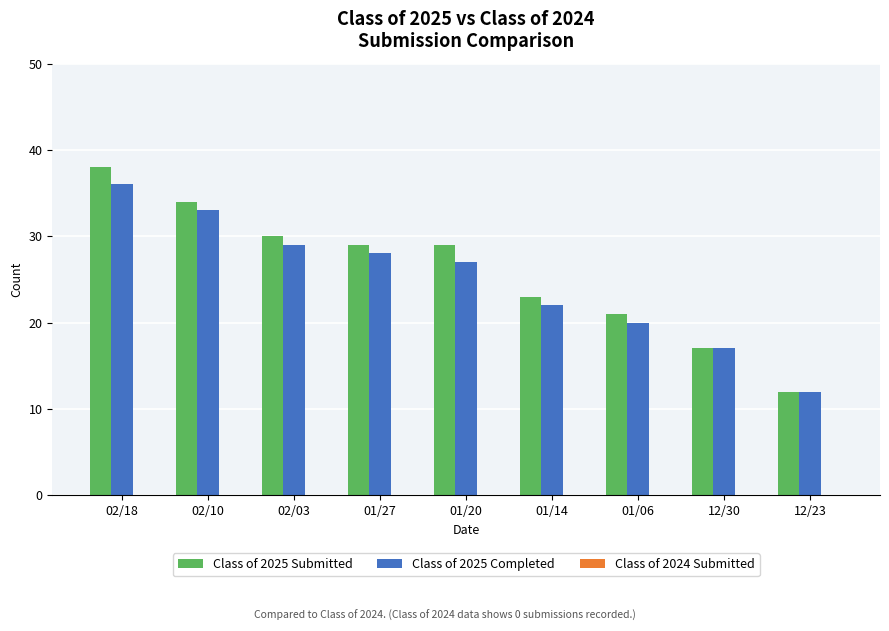

Count the number of data series in this chart.

2